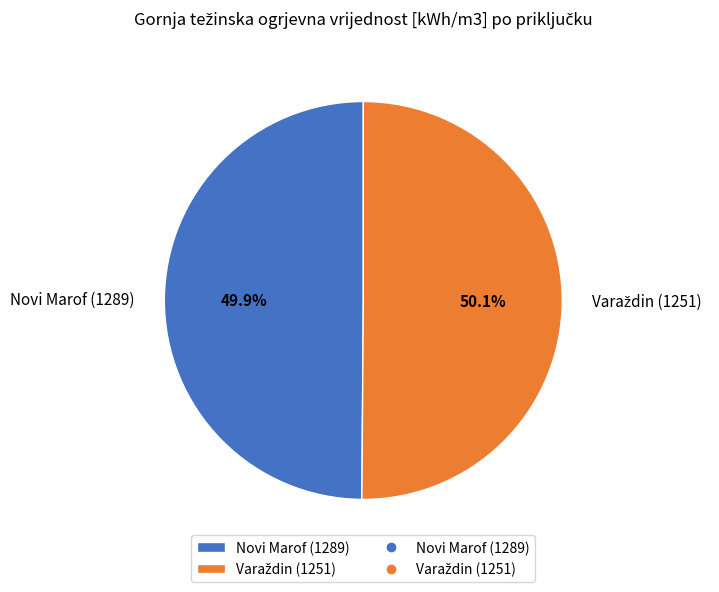

Is there any slice that represents more than half of the pie?

Yes